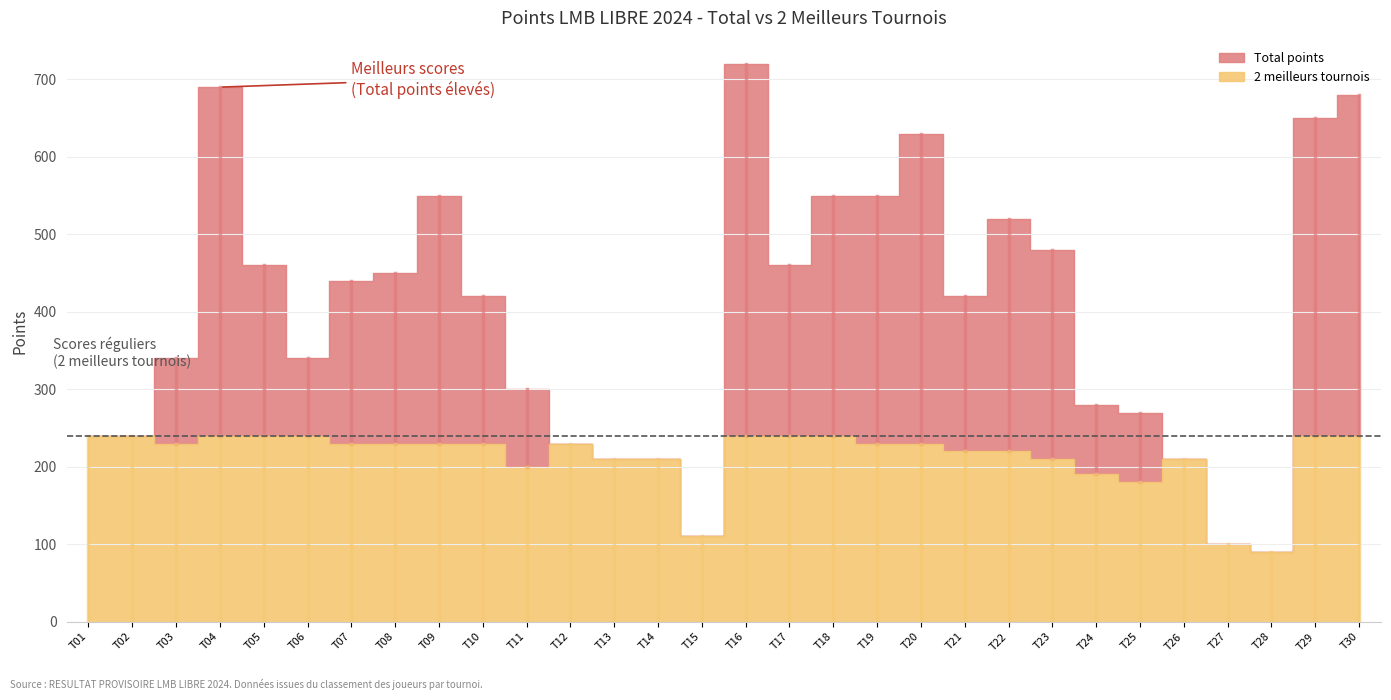

What is the approximate value of 2 meilleurs tournois at T06, to the nearest 5?

240